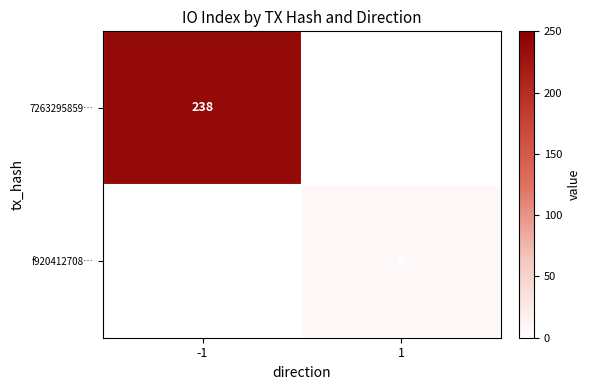

Between 1 and -1, which is larger?

-1